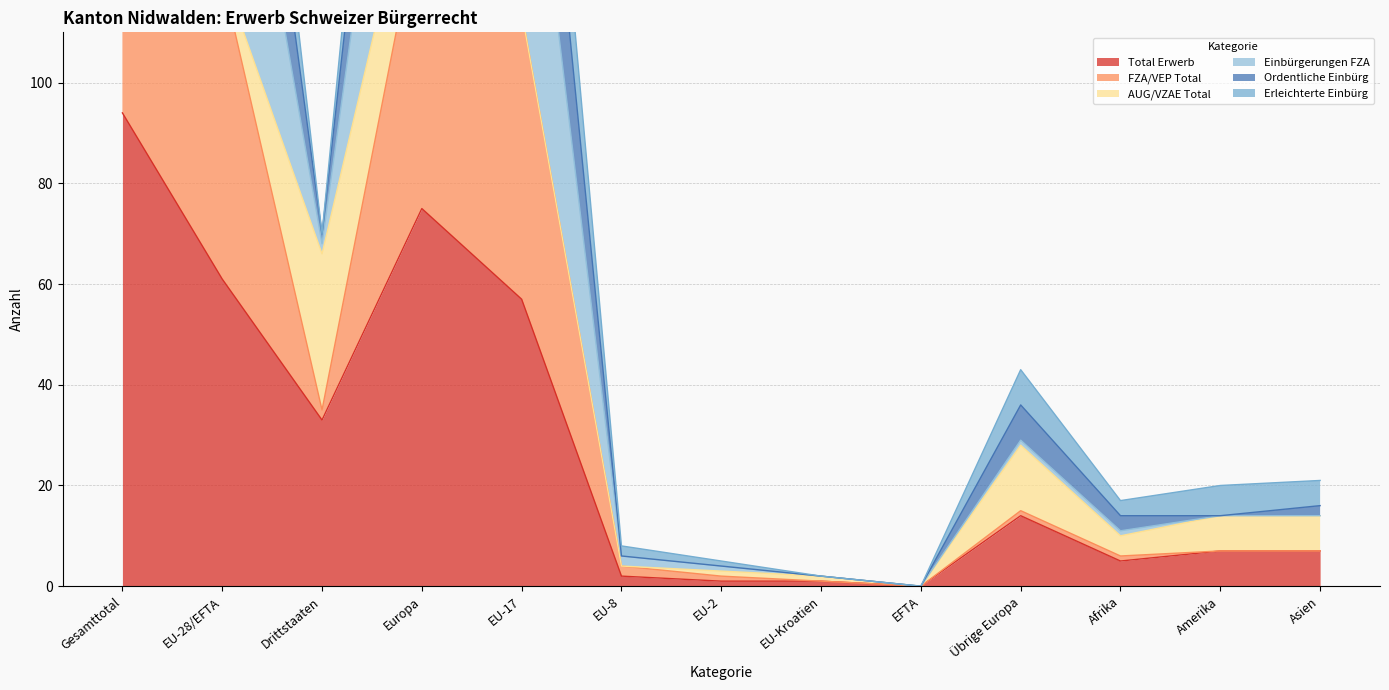

Where is Total Erwerb nearest to the value 47?

EU-17